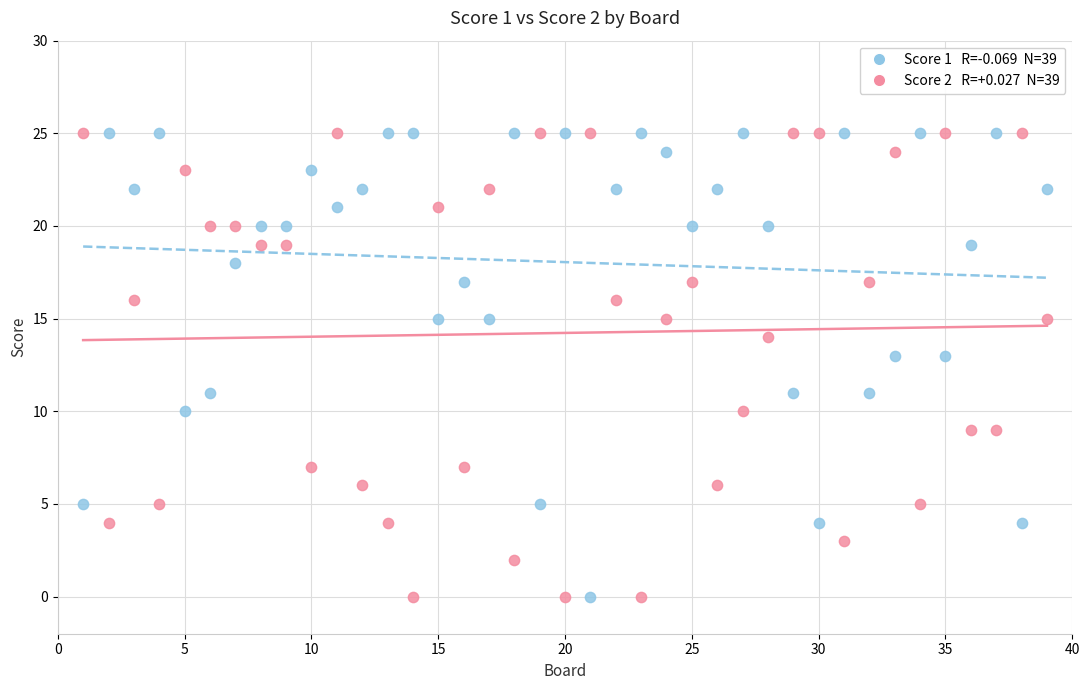

Across all data points, what is the range of X values (max minus min)?

38